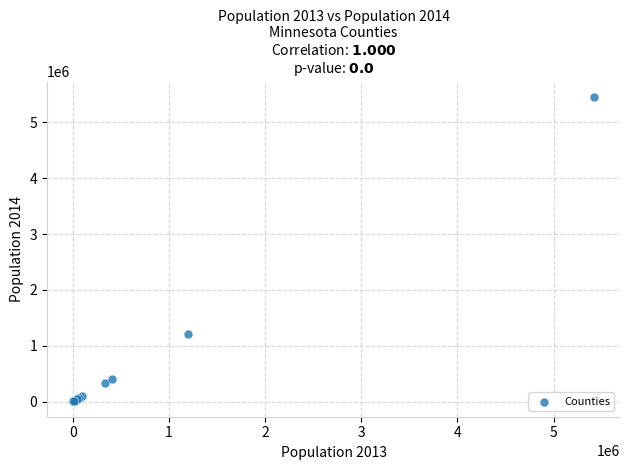

What Y value in the scatter plot is closest to 2730804?

1212064